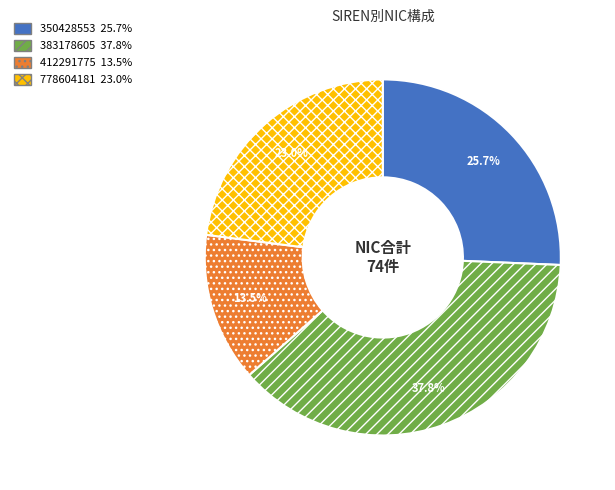

What percentage is NOT represented by 778604181?

77.0%